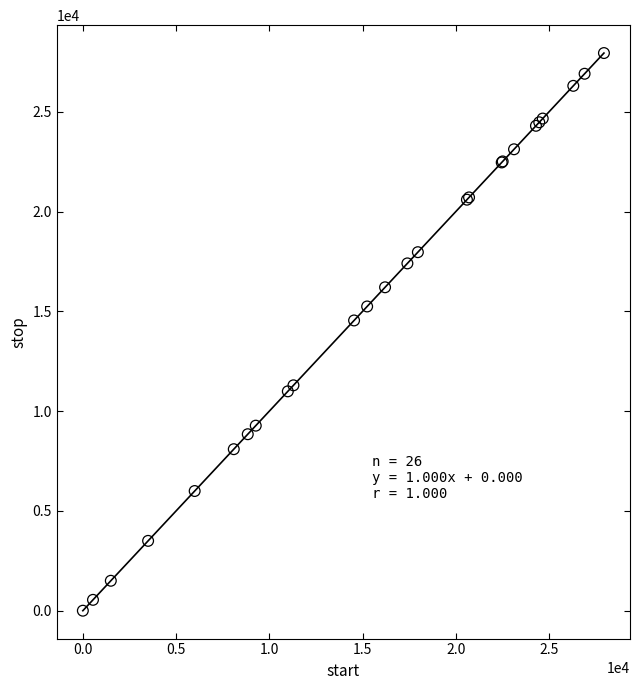

What Y value in the scatter plot is closest to 13974?

14547